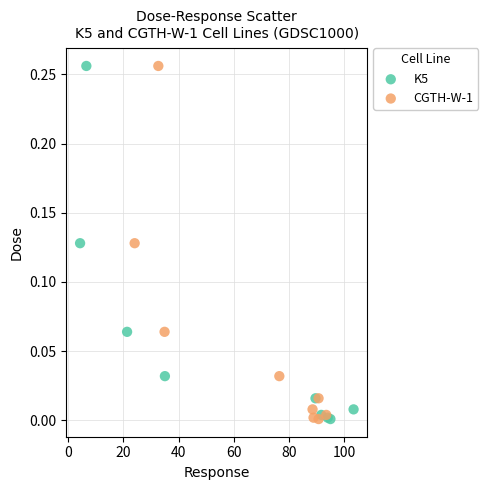

What are all the series names shown in the legend?

K5, CGTH-W-1